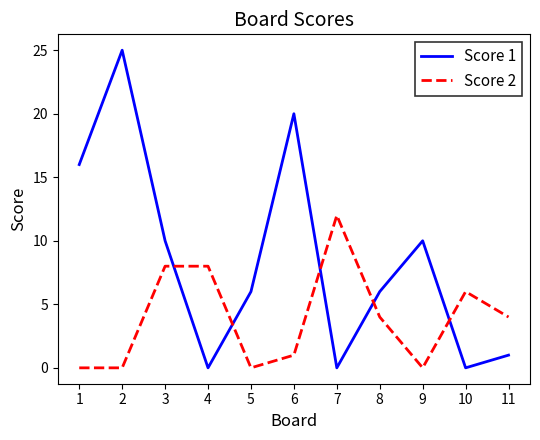

The Score 2 series shows 0 at 1. True or false?

True